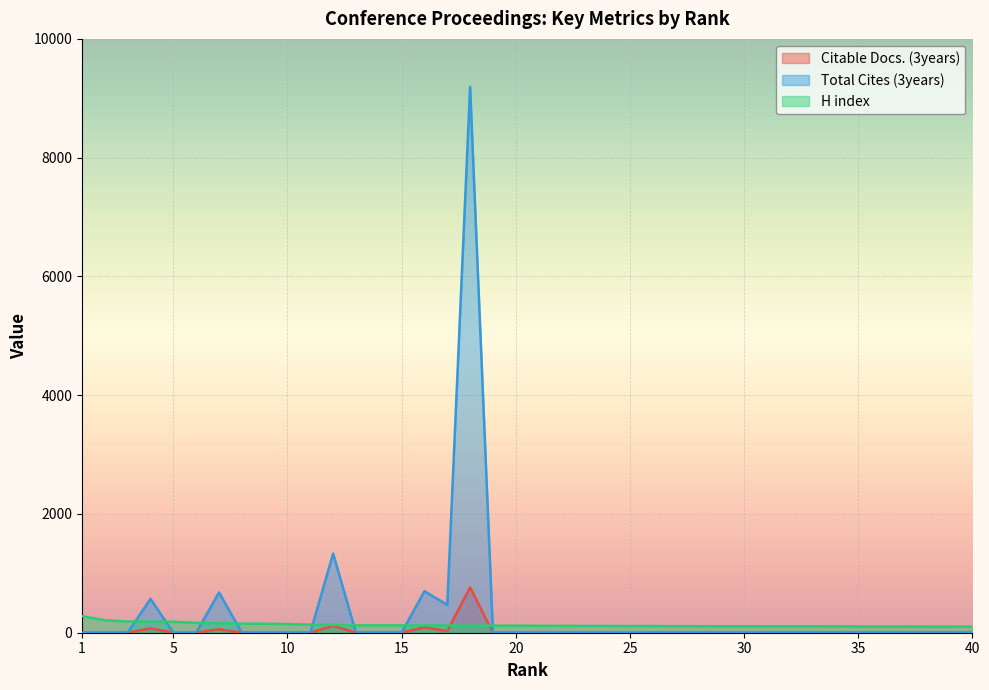

At which label does Total Cites (3years) reach its peak?

18